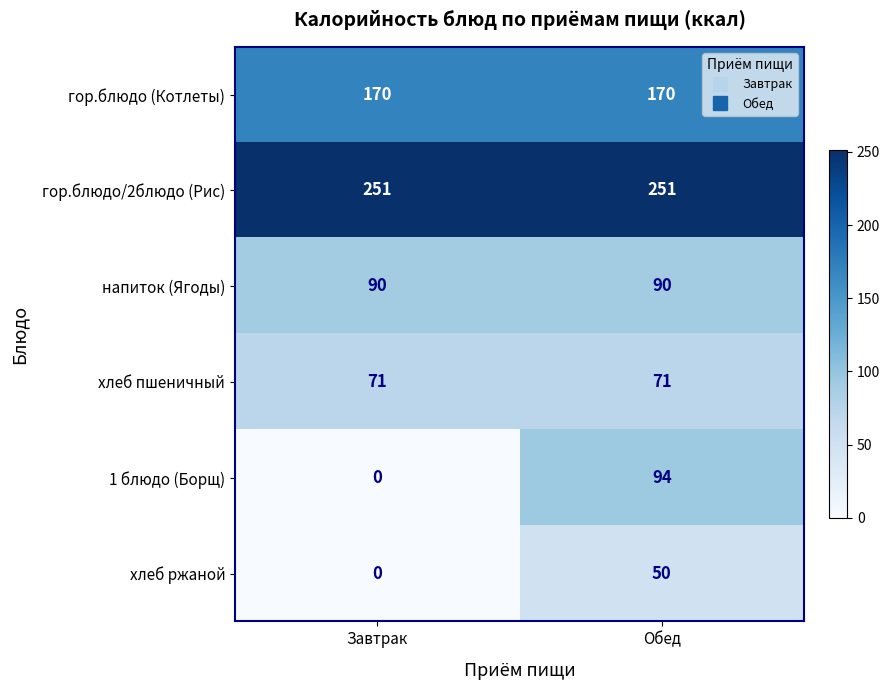

Reading left to right, extract all data points from this chart.

гор.блюдо (Котлеты): 170	170
гор.блюдо/2блюдо (Рис): 251	251
напиток (Ягоды): 90	90
хлеб пшеничный: 71	71
1 блюдо (Борщ): 0	94
хлеб ржаной: 0	50